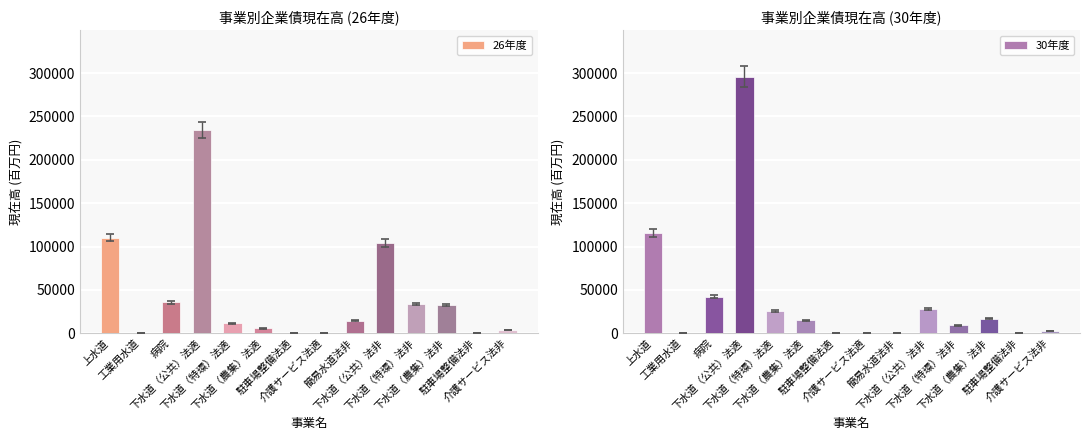

What is the difference between the maximum and minimum values in the 26年度 series?

234167